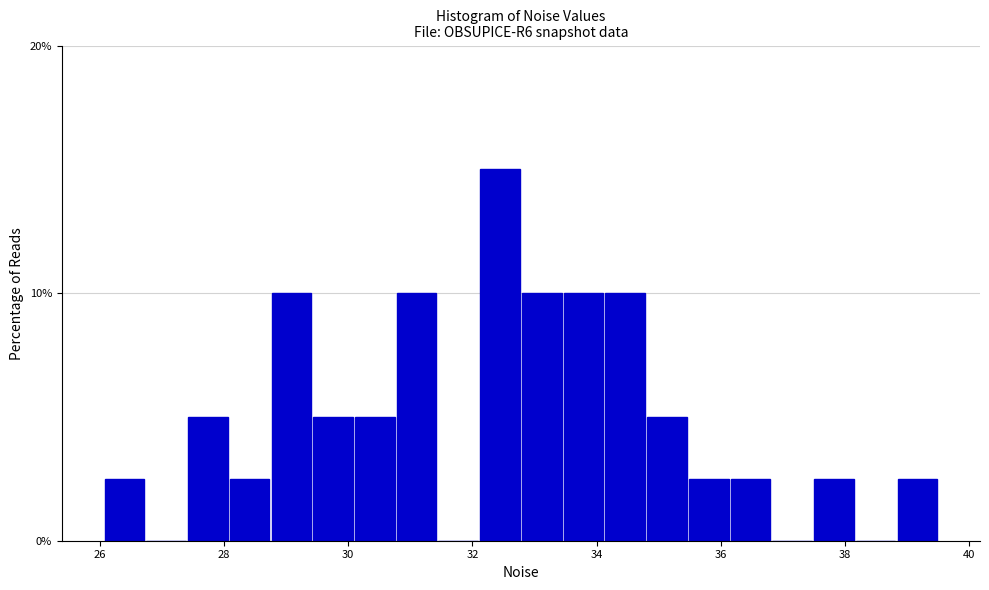

Read against the x-axis, roughly where is the centre of the tallest bar?

32.4